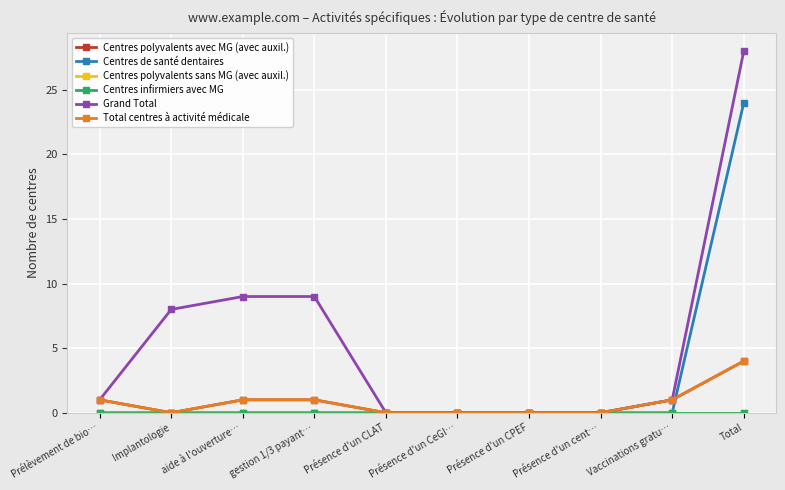

At which category does Total centres à activité médicale reach its first local valley?

Implantologie